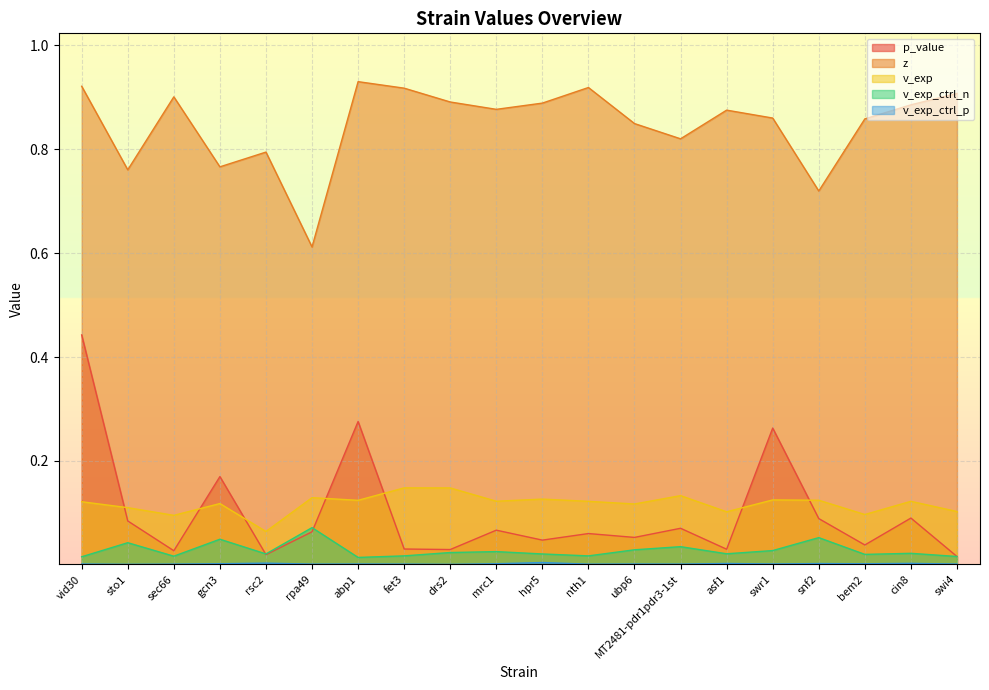

The value of v_exp_ctrl_n at ubp6 is 0.0. True or false?

False